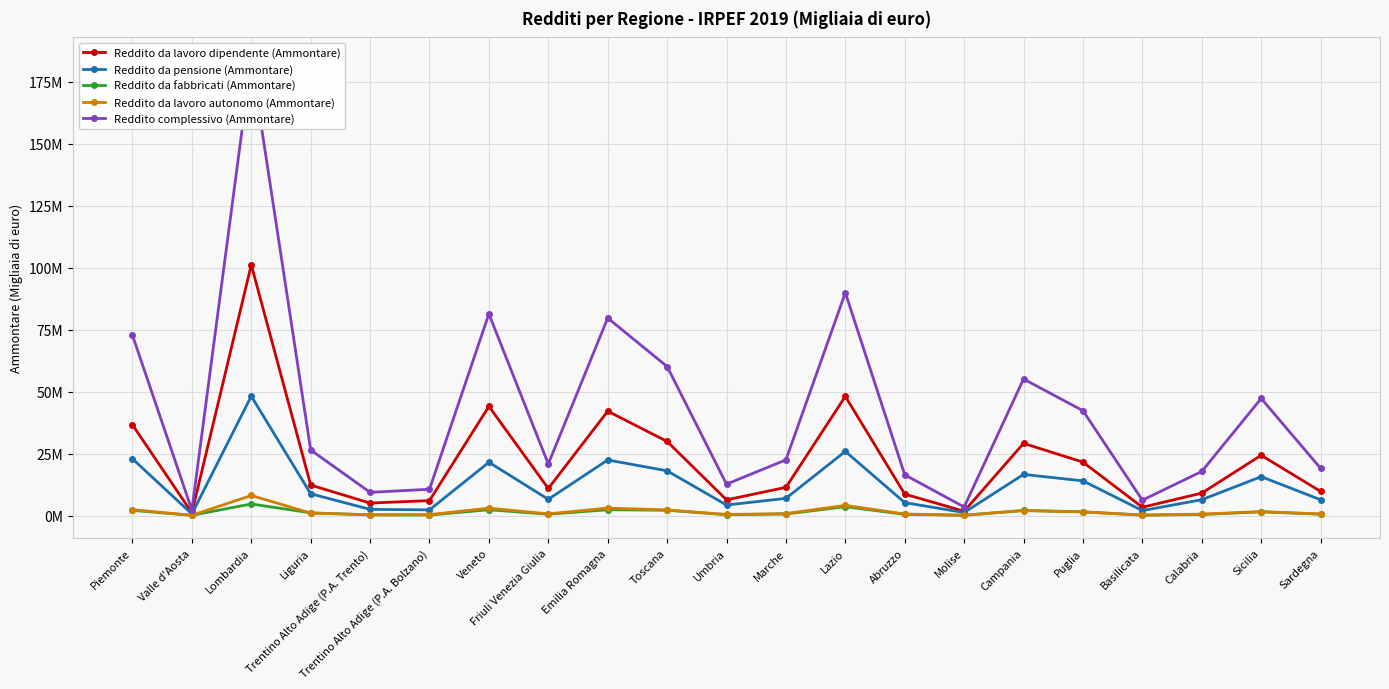

What position from the left is Friuli Venezia Giulia?

8